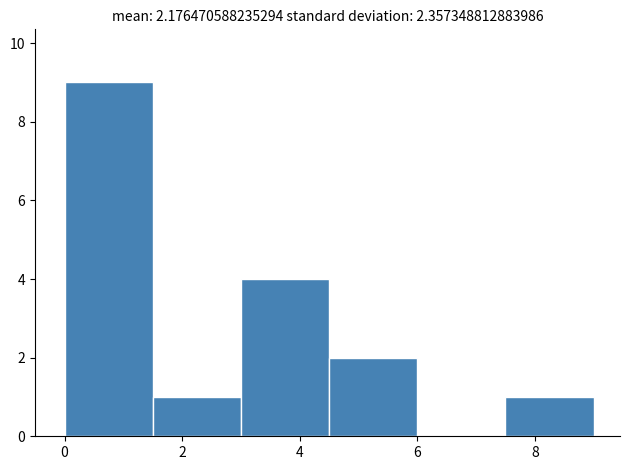

What is the height of the bar covering 4.5 to 6.0 on the x-axis? Neither the bar edges nor the heights are printed on the chart, so give them approximately, as read against the axes.

2